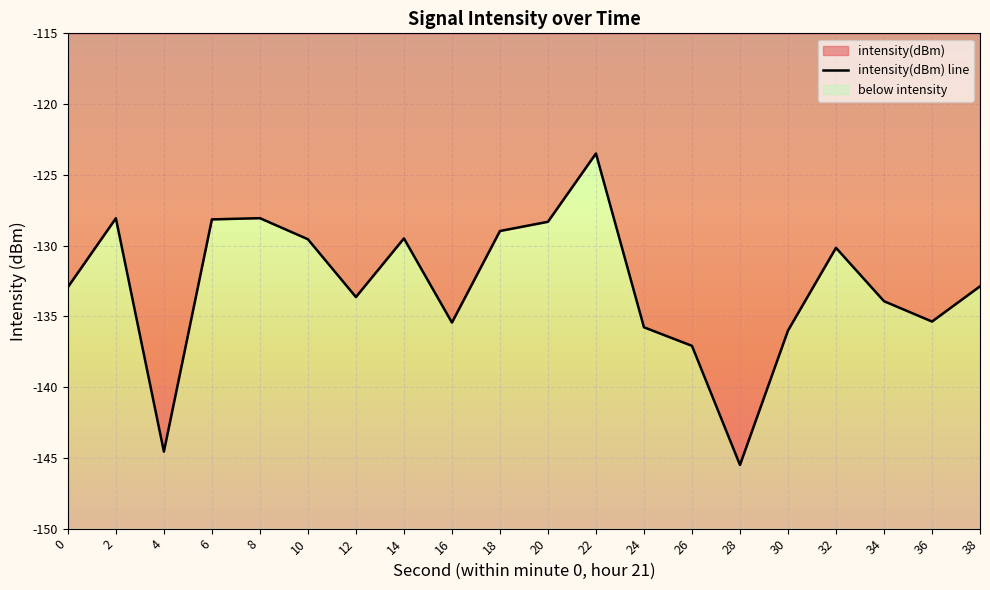

What is the average value?

-132.9